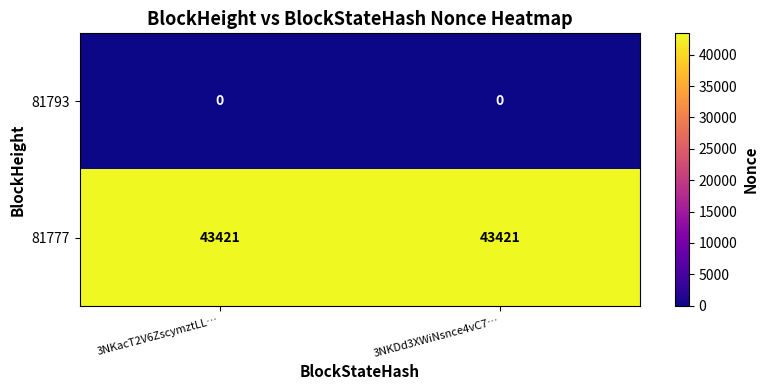

Rank the series at 3NKacT2V6ZscymztLL… from lowest to highest value.

81793, 81777